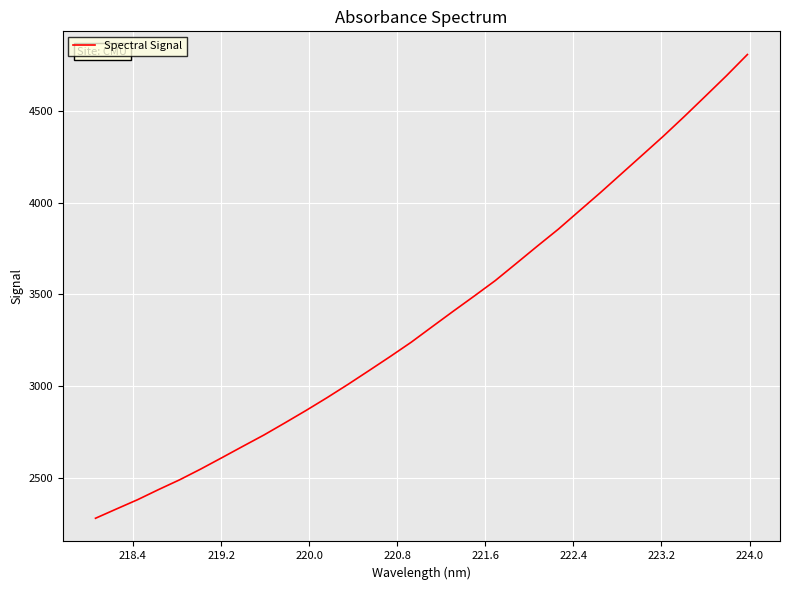

What is the maximum value shown in the chart?

4807.9